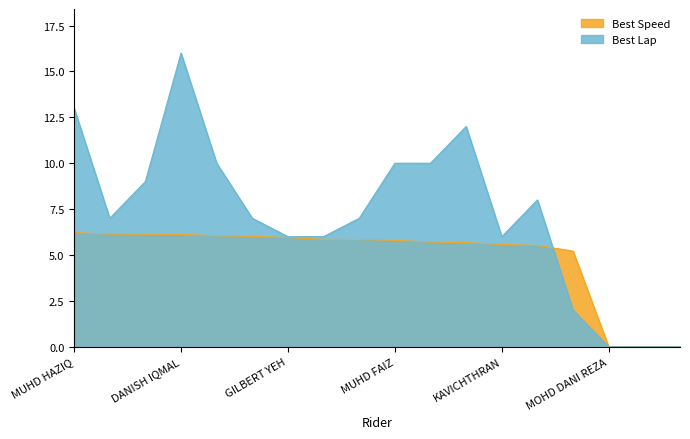

What is the spread (max minus min) of values at JEREMY LEE?

3.9